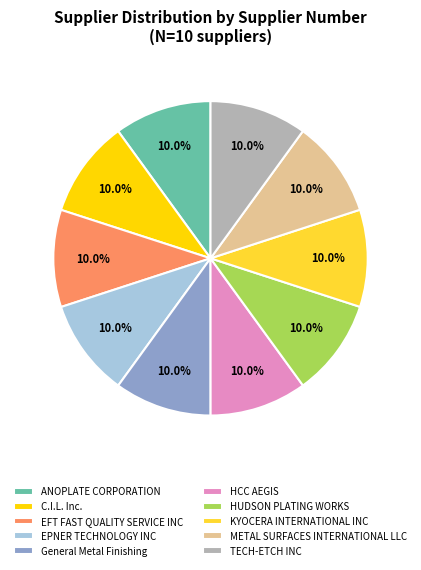

To the nearest percent, what is the combined percentage of HUDSON PLATING WORKS and EFT FAST QUALITY SERVICE INC?

20%